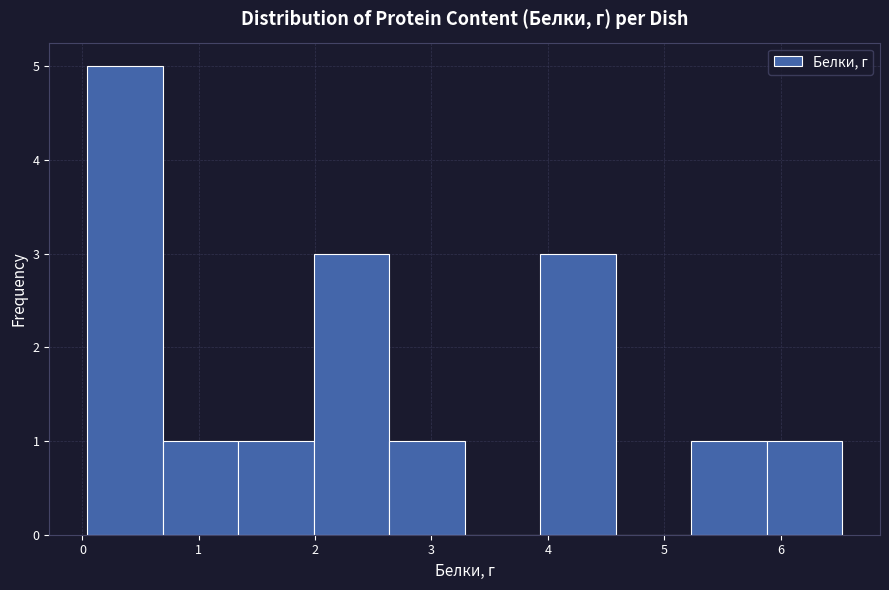

Which range on the x-axis has the tallest bar?

0.0 to 0.7